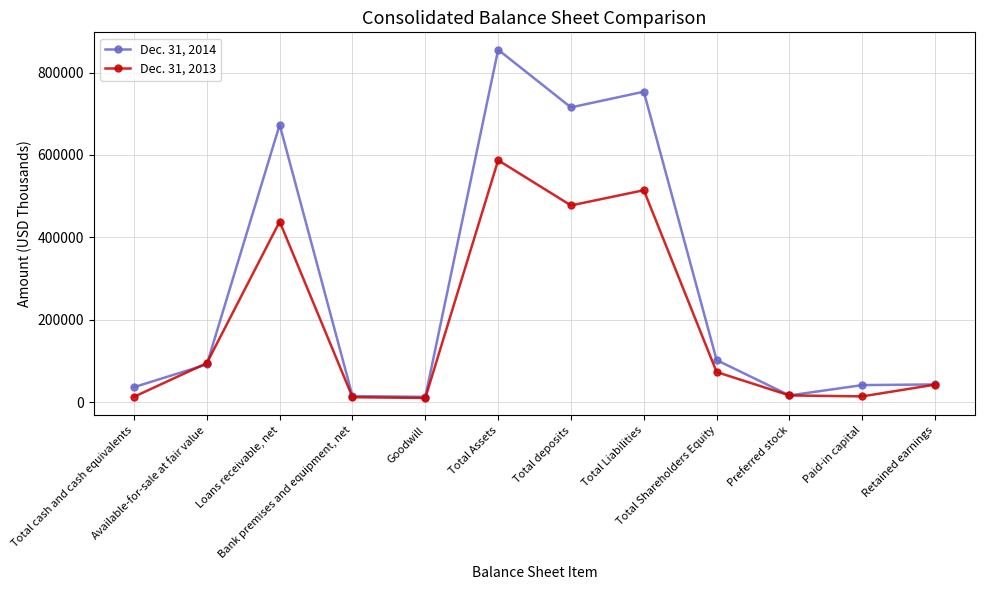

Is it true that Dec. 31, 2013 equals 307926 at Total Liabilities?

False